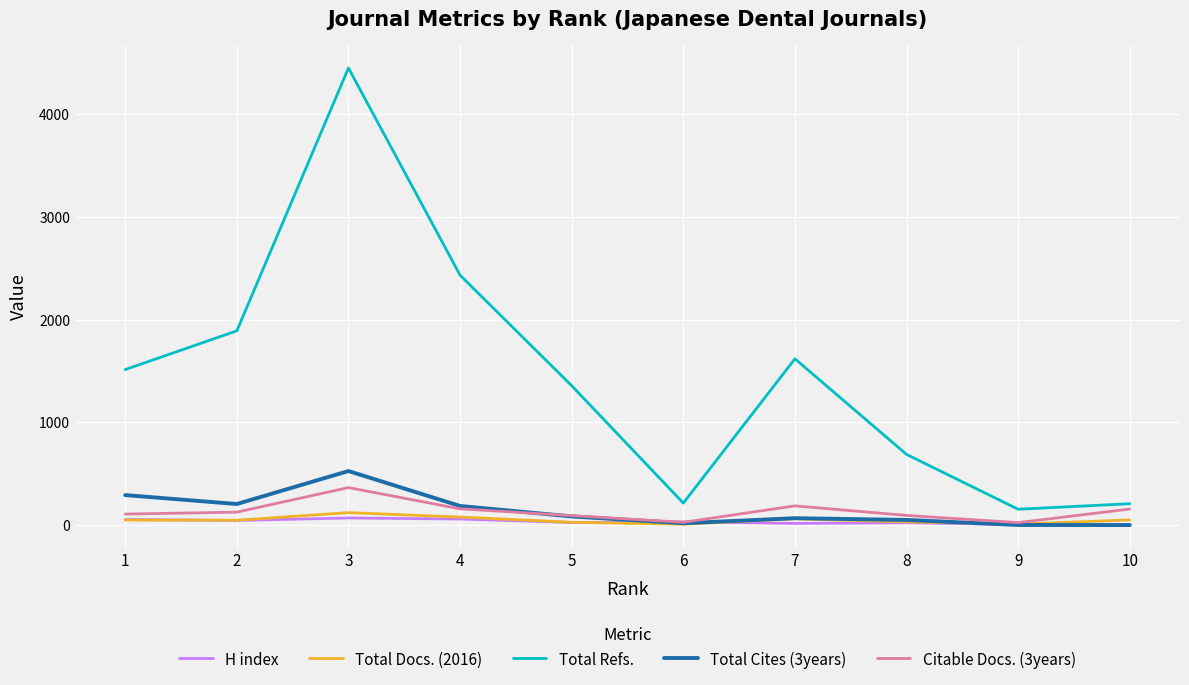

At which category is the sum across all series the highest?

3